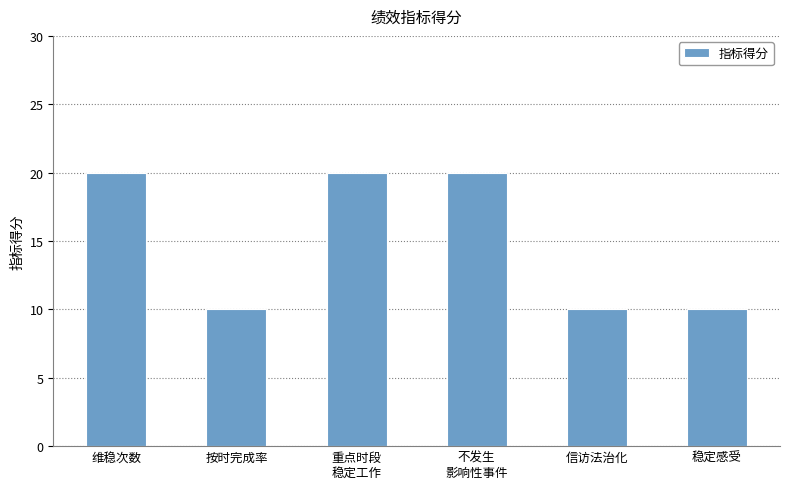

What is the smallest value displayed?

10